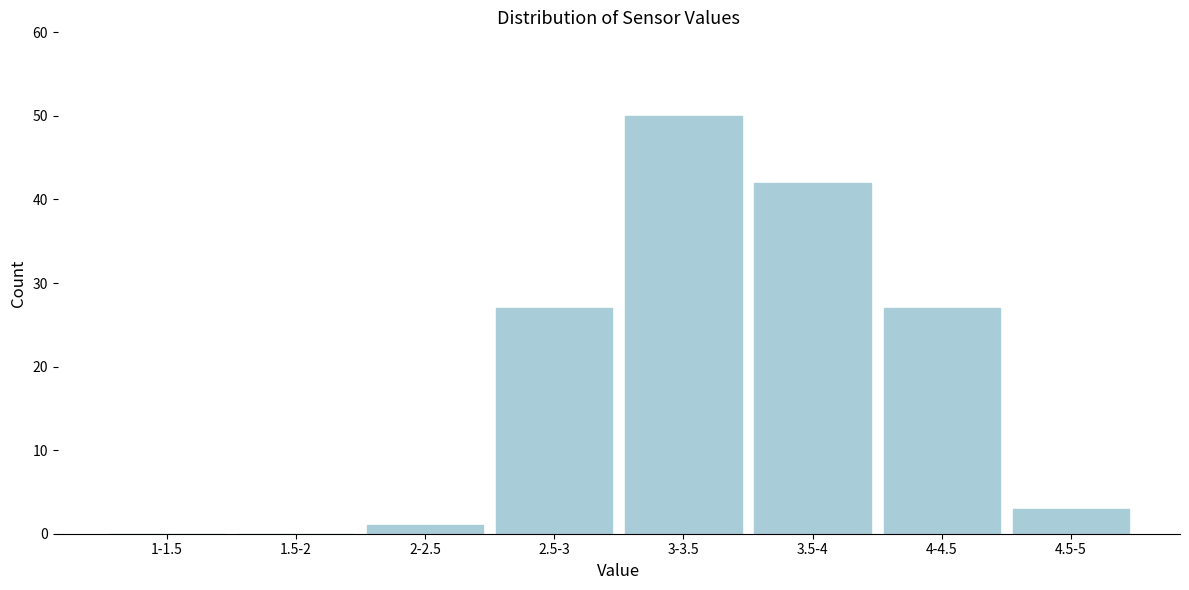

Reading left to right, extract all data points from this chart.

1-1.5=0	1.5-2=0	2-2.5=1	2.5-3=27	3-3.5=50	3.5-4=42	4-4.5=27	4.5-5=3